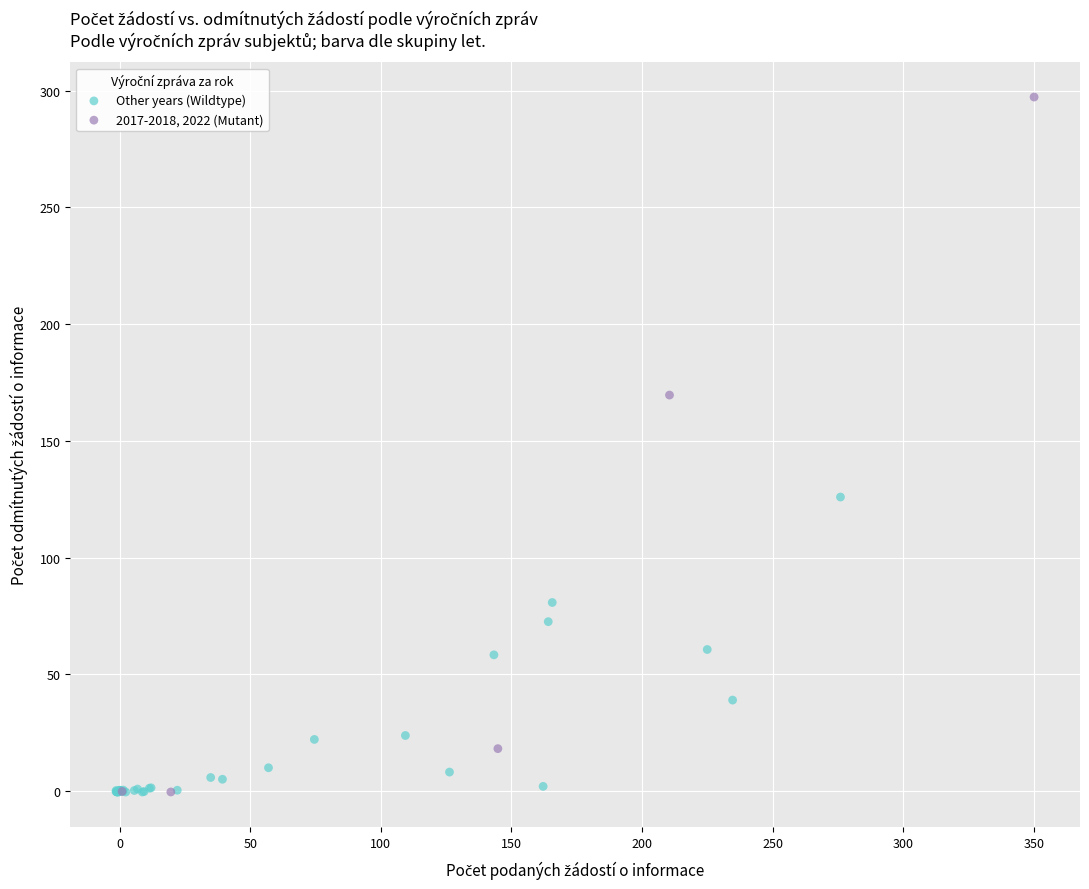

Which series has the widest spread of Y values?

2017-2018, 2022 (Mutant)